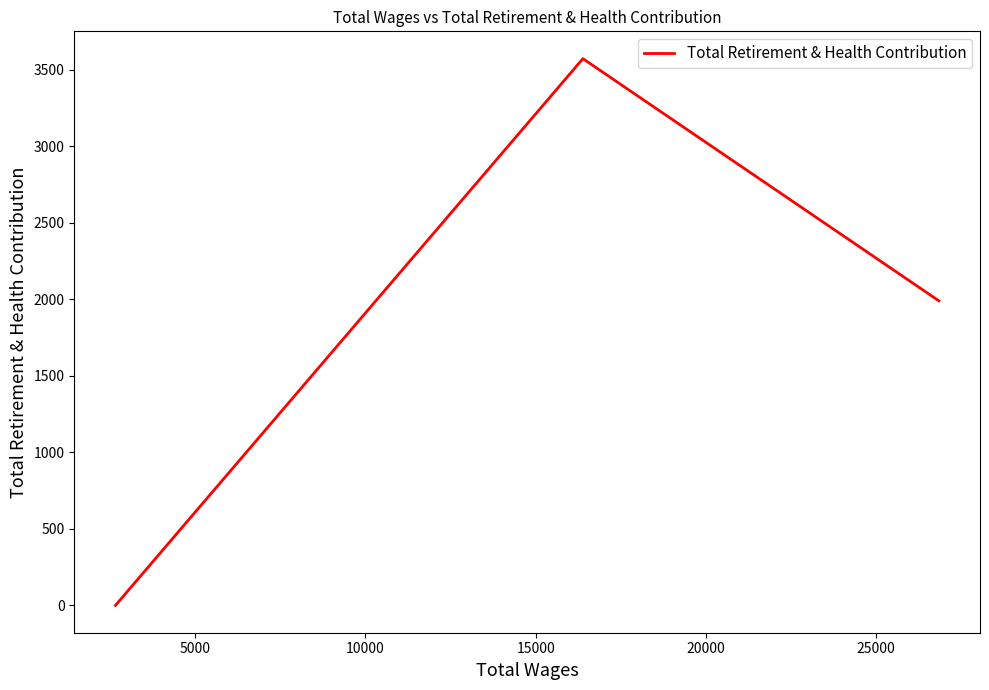

What is the maximum value shown in the chart?

3572